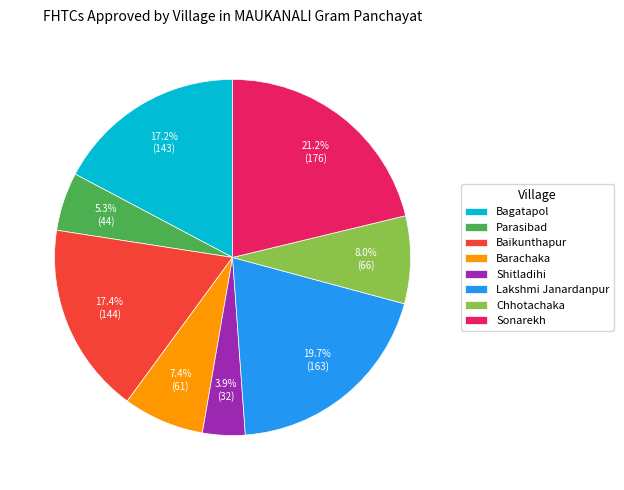

Is it true that Bagatapol is 7% of the pie?

False